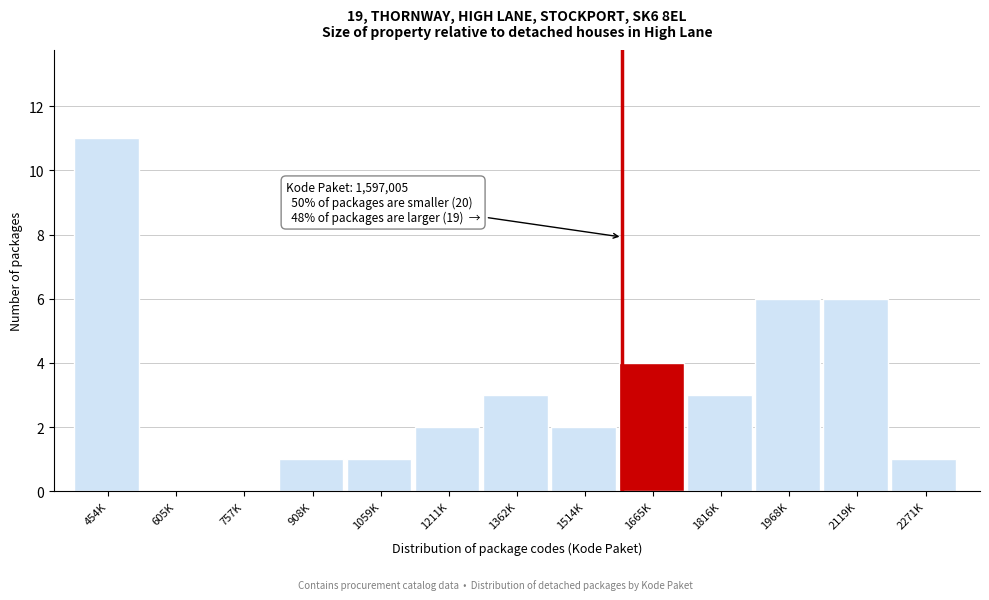

Reading left to right, what are all the values shown in this chart?

454K=11	605K=0	757K=0	908K=1	1059K=1	1211K=2	1362K=3	1514K=2	1665K=4	1816K=3	1968K=6	2119K=6	2271K=1